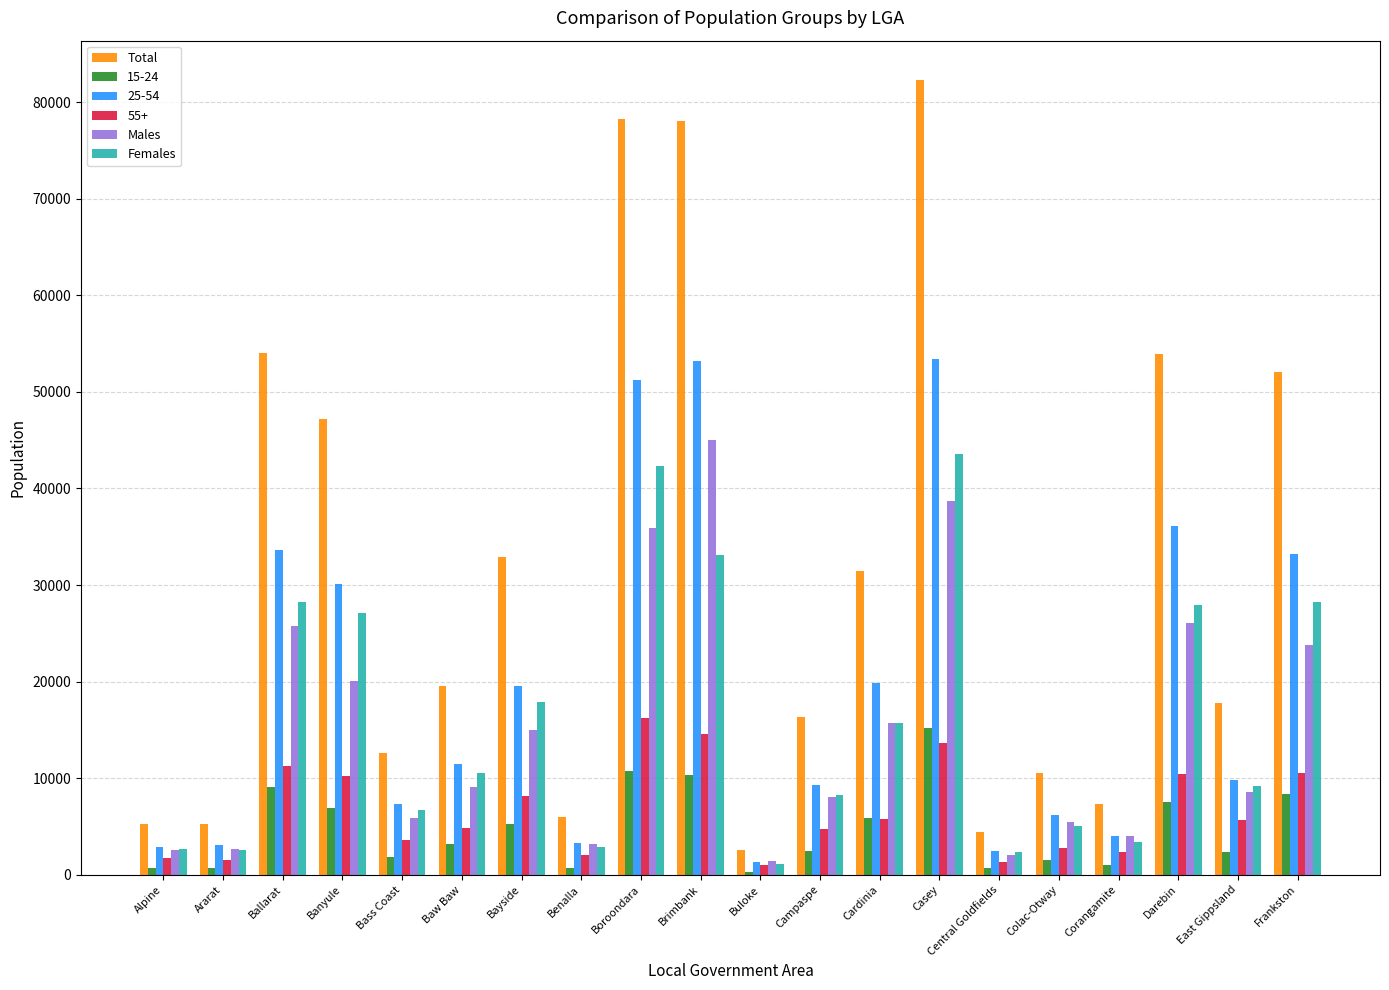

The value of Males at Campaspe is 10873. True or false?

False